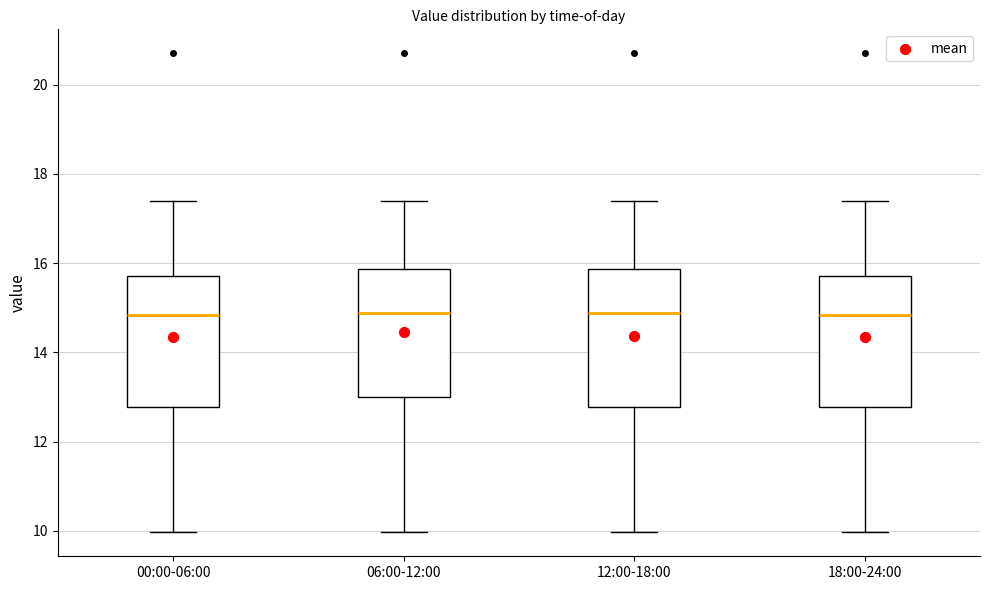

Reading left to right, read every box against the y-axis: the position of its median line, the range the box covers, and the ends of its whiskers. The values are not printed on the chart, so give them approximately, as read against the axis.

00:00-06:00: median 14.8, box 12.8 to 15.8, whiskers 10.0 to 17.4
06:00-12:00: median 14.8, box 13.0 to 15.8, whiskers 10.0 to 17.4
12:00-18:00: median 14.8, box 12.8 to 15.8, whiskers 10.0 to 17.4
18:00-24:00: median 14.8, box 12.8 to 15.8, whiskers 10.0 to 17.4